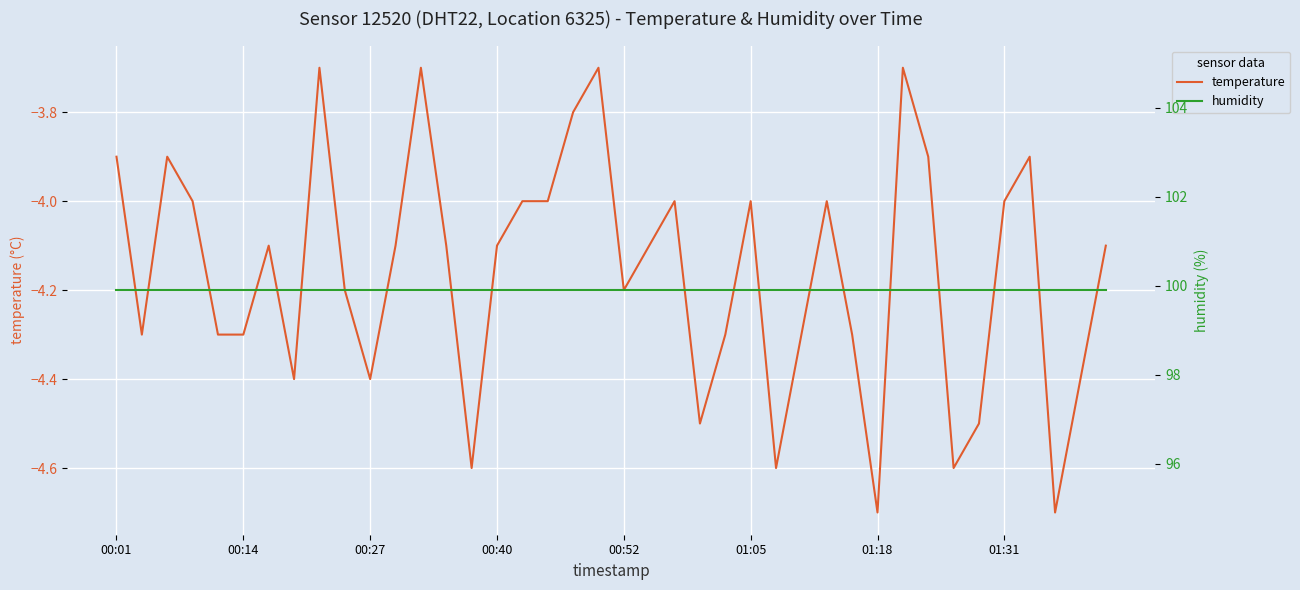

In temperature, how many points are lower than both neighbors (excluding endpoints)?

10